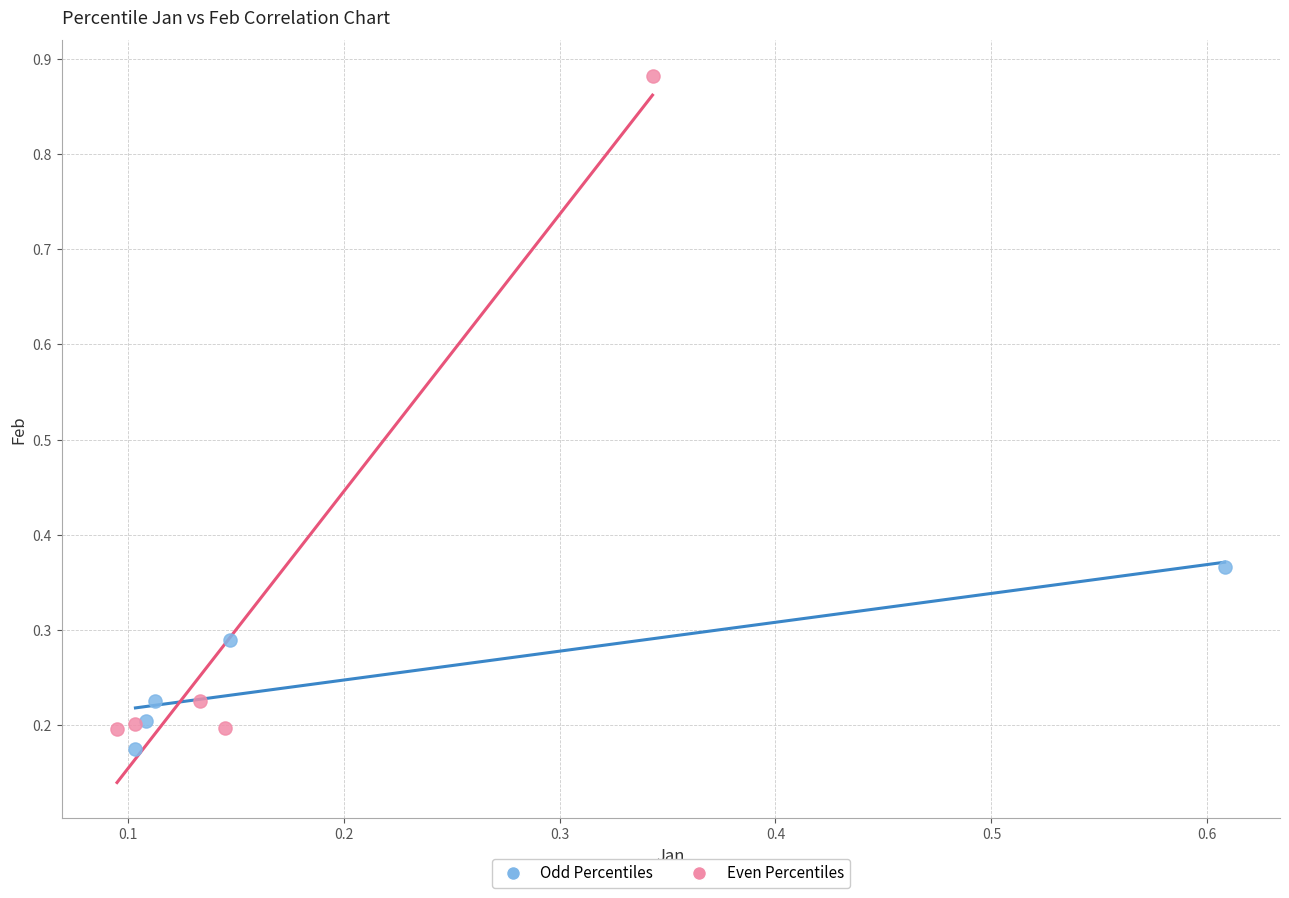

Which series has the widest spread of Y values?

Even Percentiles